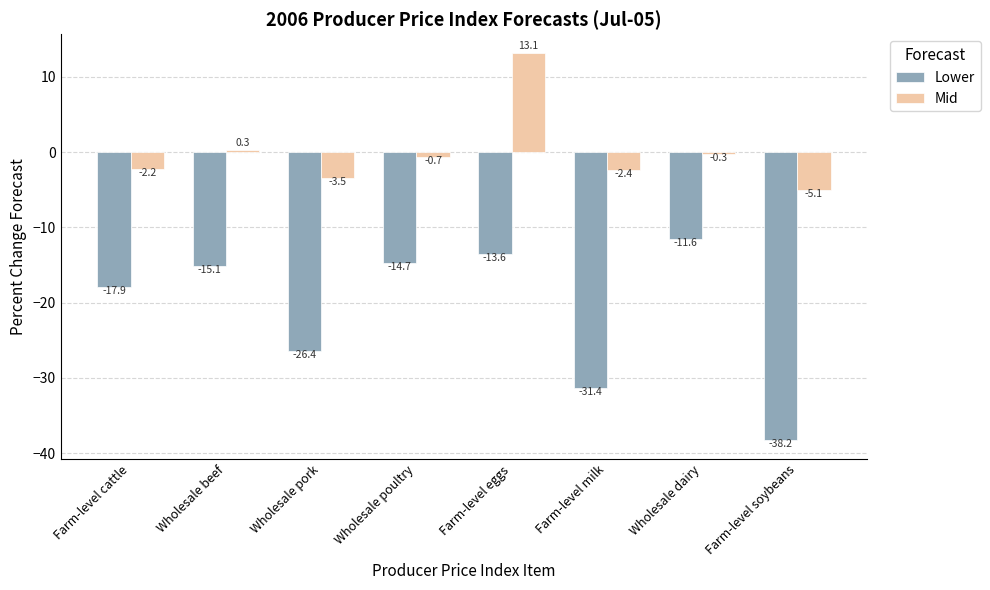

Which series changed the most between Farm-level cattle and Farm-level eggs?

Mid